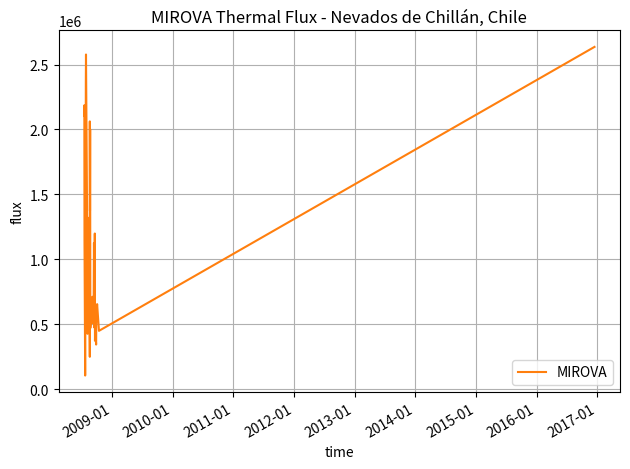

What is the value of the 35th point from the left?

654344.5